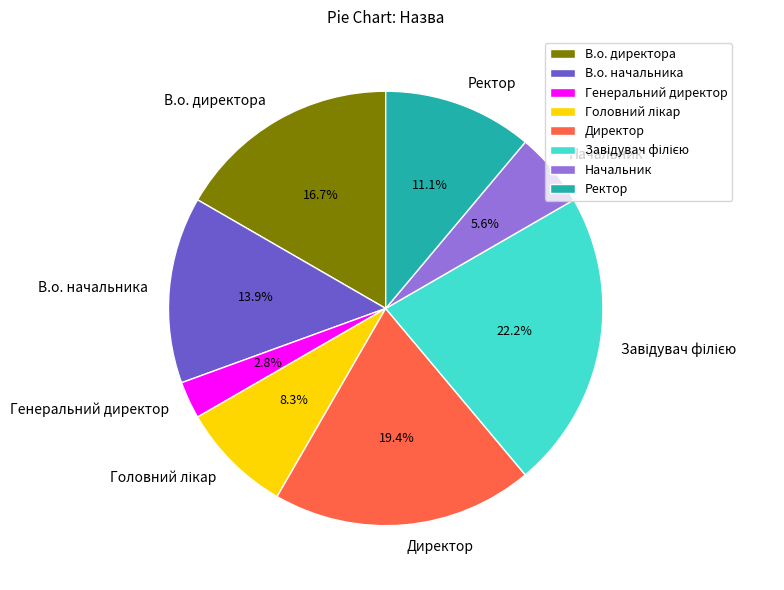

To the nearest percent, what portion does В.о. директора represent?

17%